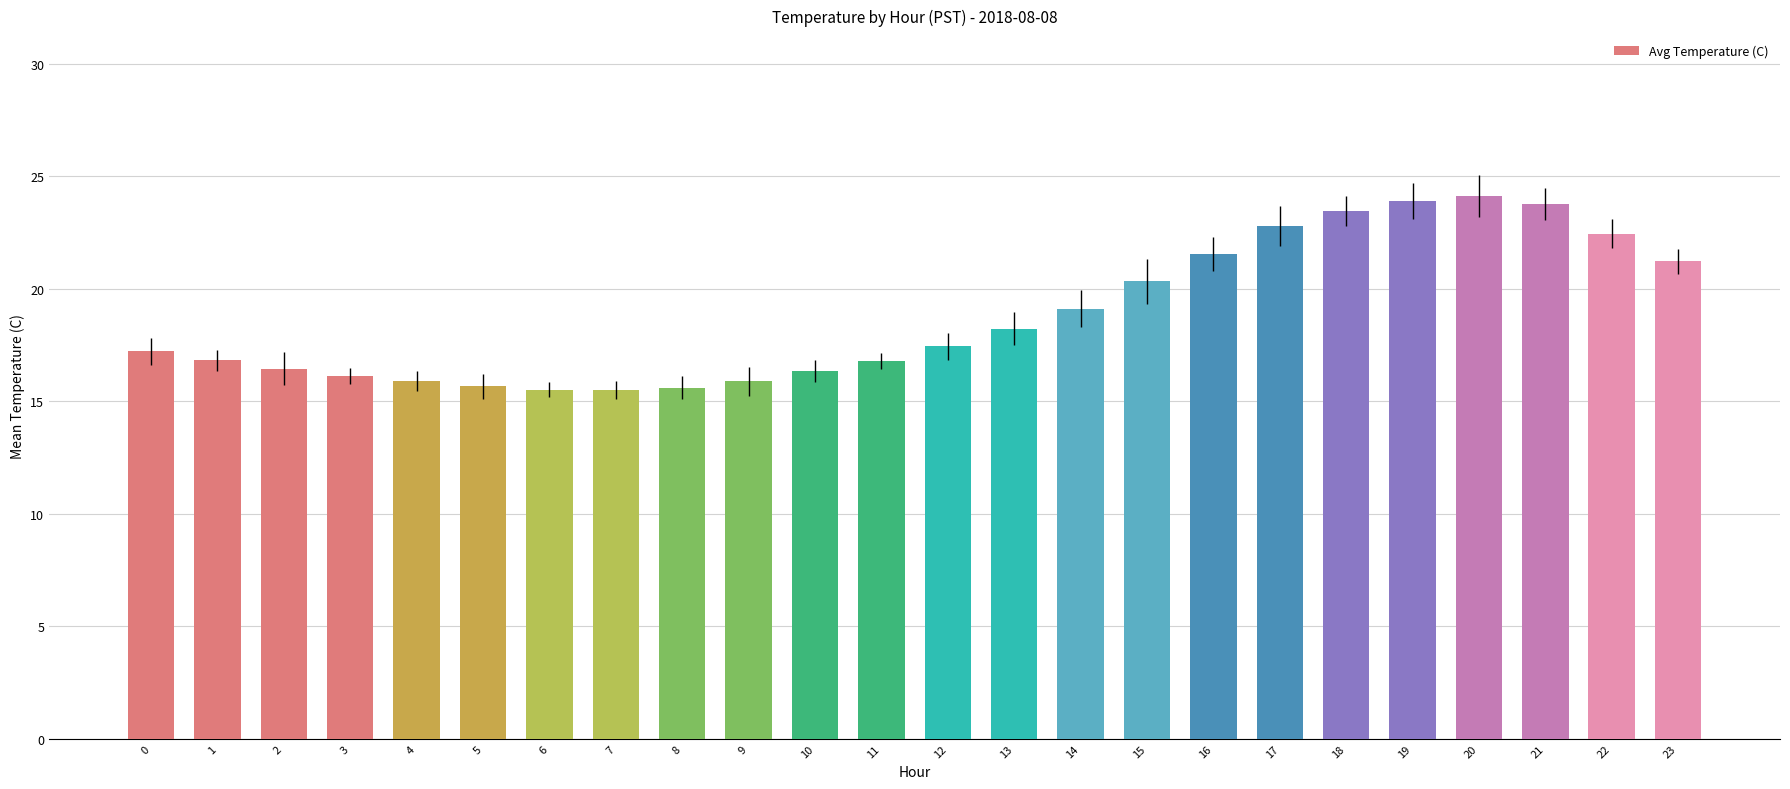

Are the bars horizontal?

No